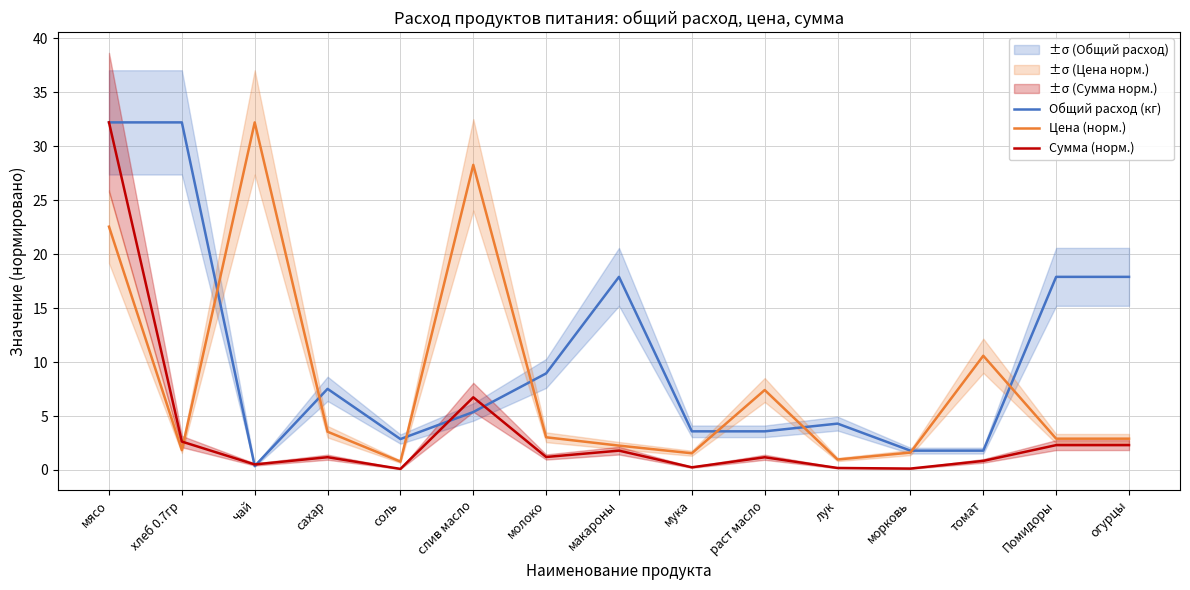

Reading left to right, list all the values displayed in this chart.

Общий расход (кг): 32.2	32.2	0.4	7.5	2.9	5.4	8.9	17.9	3.6	3.6	4.3	1.8	1.8	17.9	17.9
Цена (норм.): 22.6	1.8	32.2	3.5	0.8	28.3	3.0	2.3	1.5	7.4	1.0	1.6	10.6	2.9	2.9
Сумма (норм.): 32.2	2.6	0.5	1.2	0.1	6.7	1.2	1.8	0.2	1.2	0.2	0.1	0.8	2.3	2.3